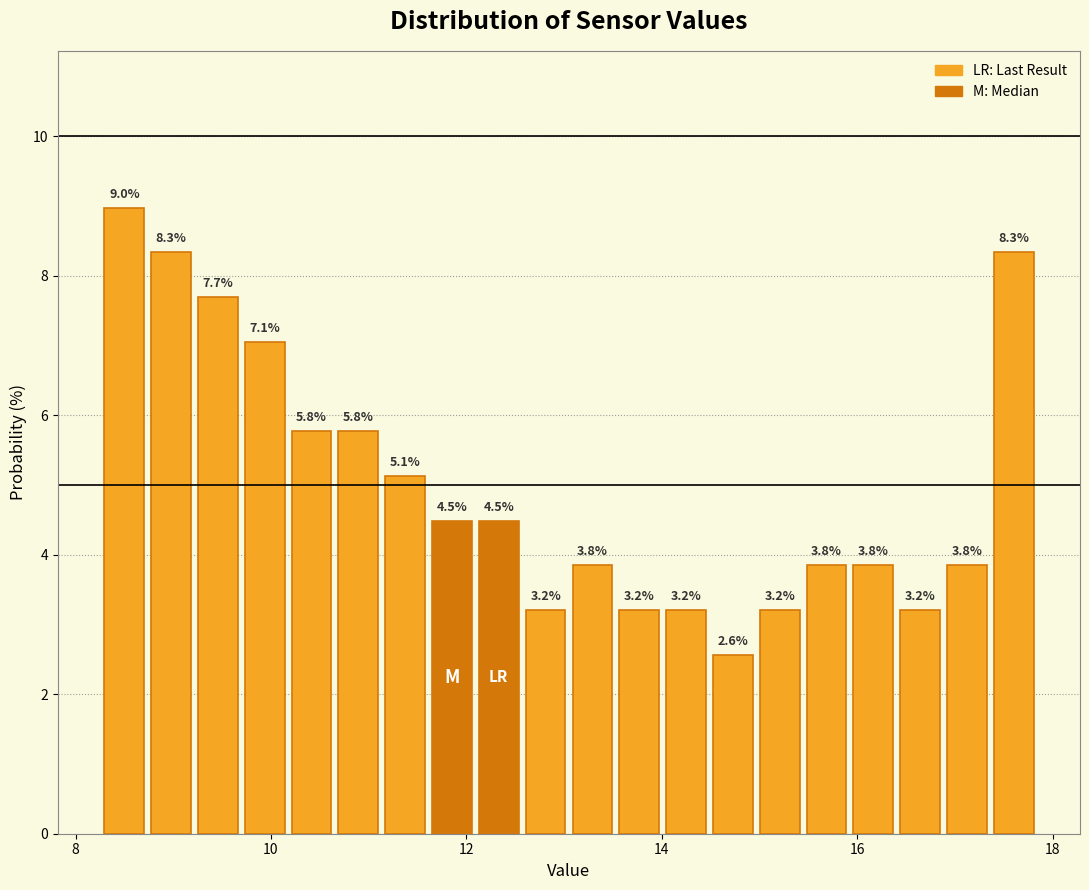

Read against the x-axis, roughly where is the centre of the tallest bar?

8.4